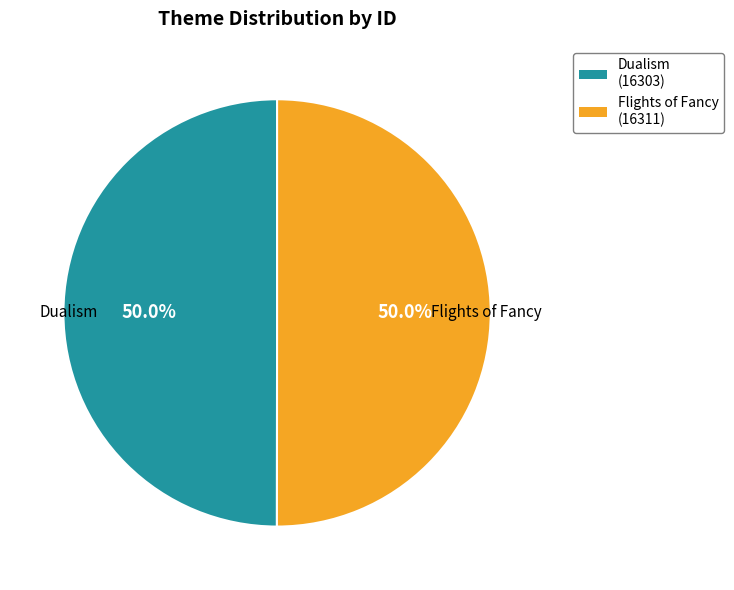

Combined, what portion of the pie is Dualism and Flights of Fancy?

100.0%